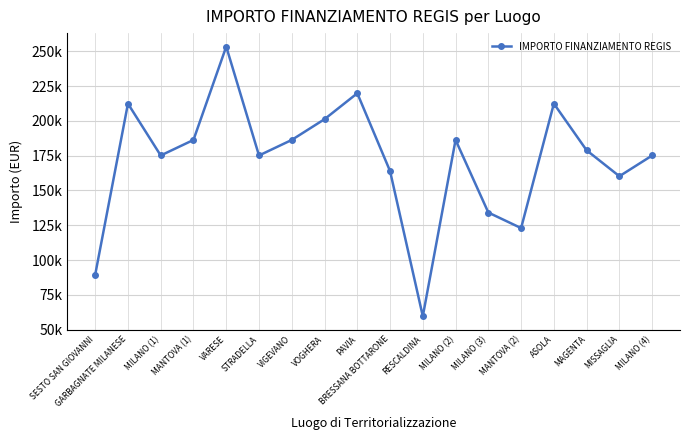

The chart shows a value of 175113.3 at MILANO (1). True or false?

True